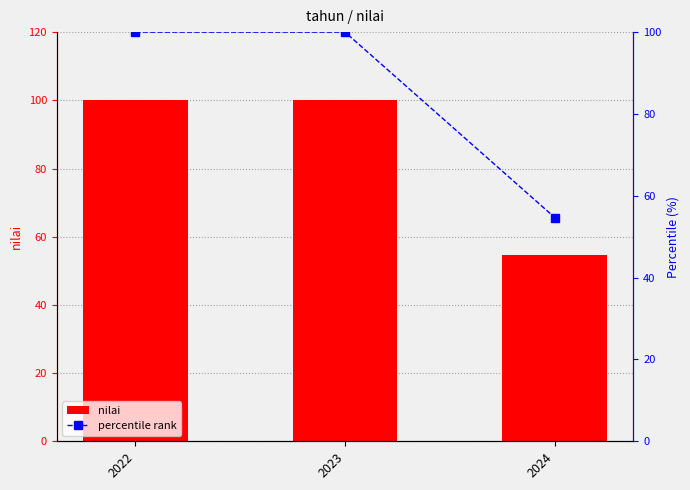

What is the lowest value of the nilai series?

54.7